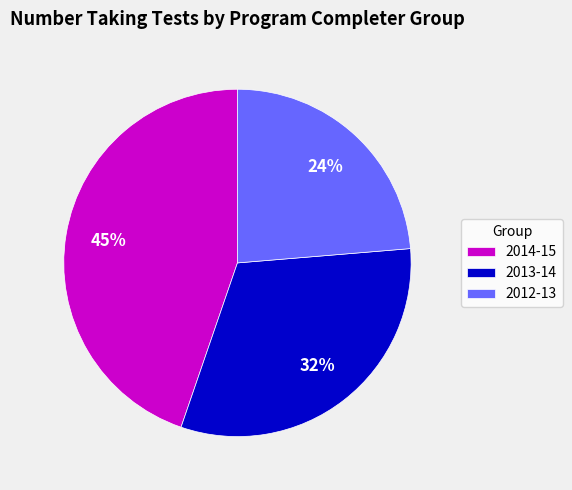

To the nearest percent, what is the difference between the 2014-15 and 2013-14 slice percentages?

13%